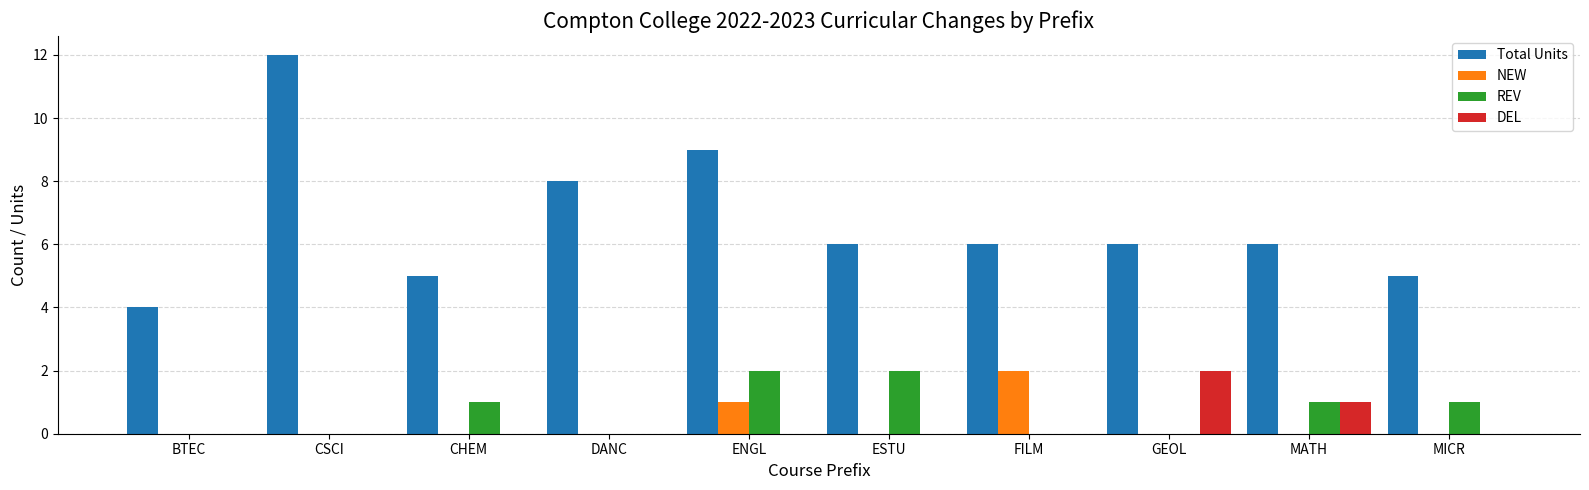

What is the total value across all series at DANC?

8